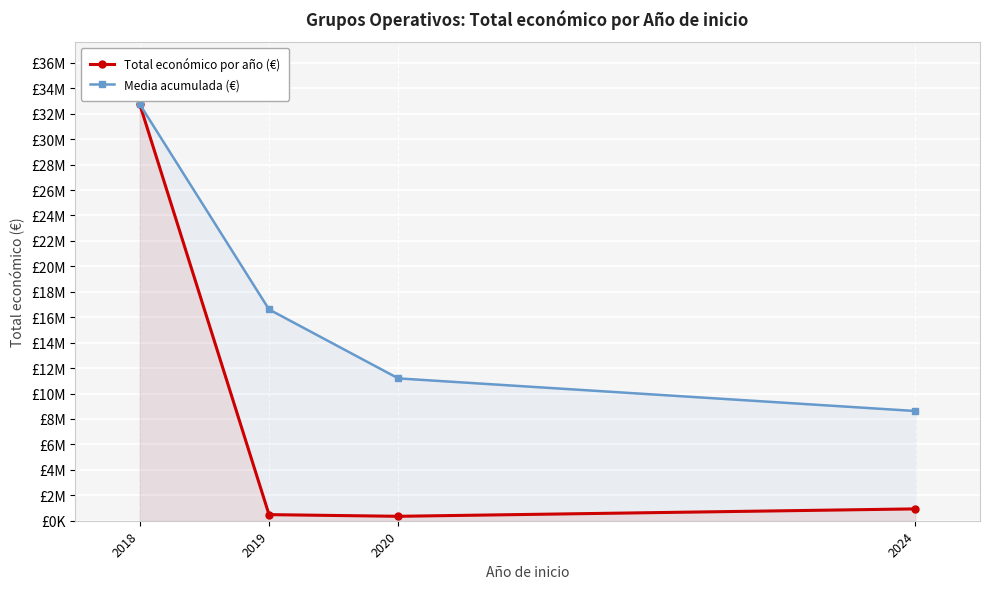

Does the chart display data point markers on the line(s)?

Yes